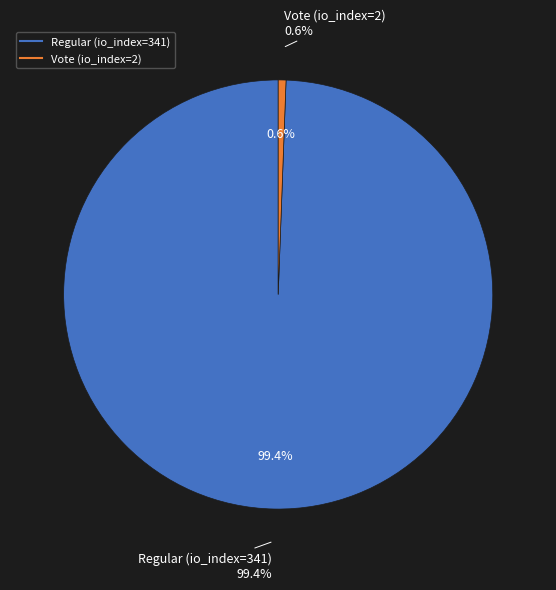

Combined, what portion of the pie is Regular (io_index=341) and Vote (io_index=2)?

100.0%